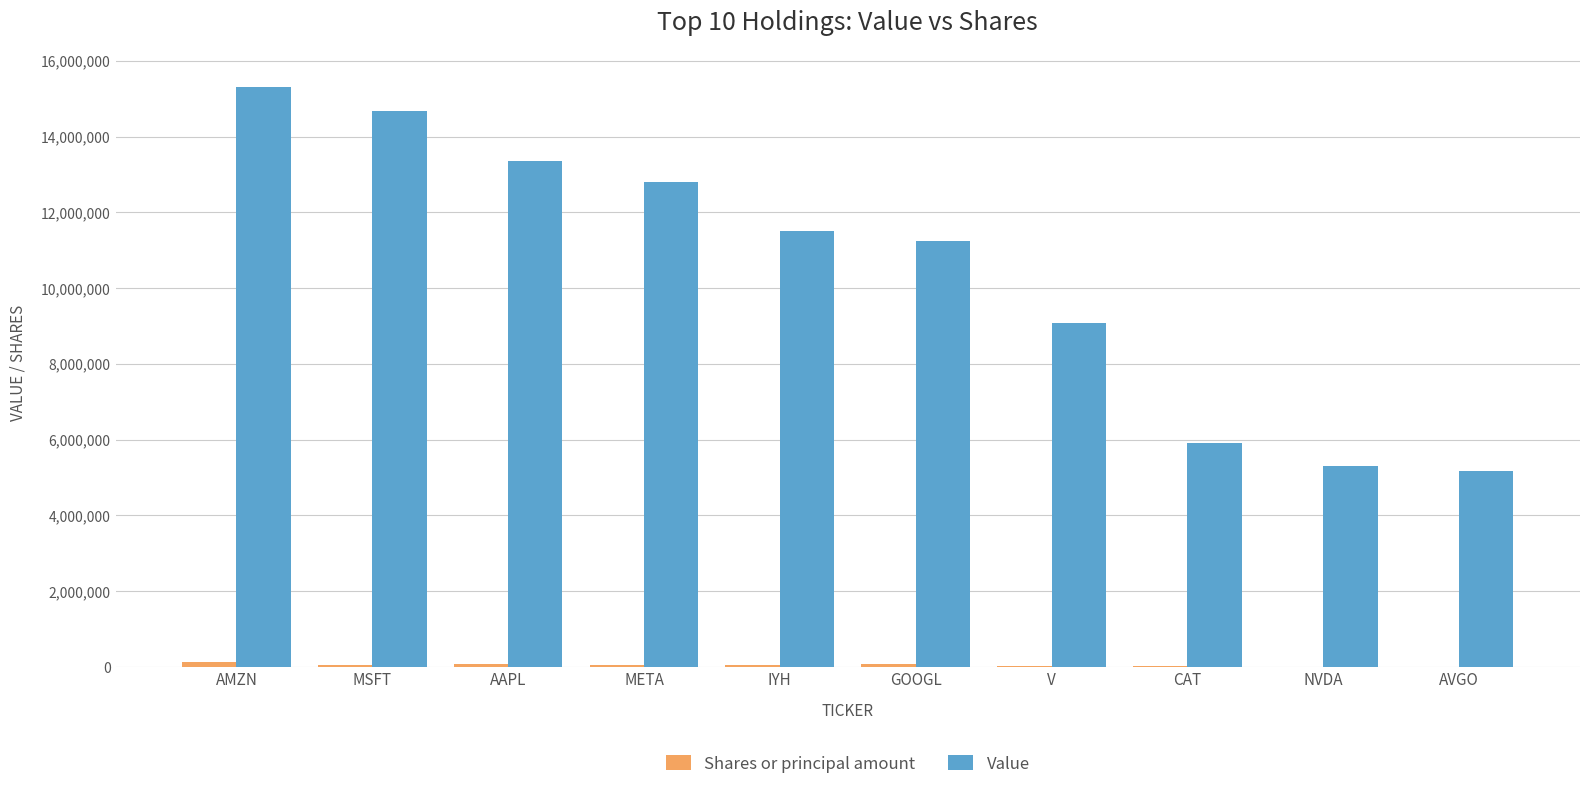

Between IYH and V, which series saw the biggest shift?

Value